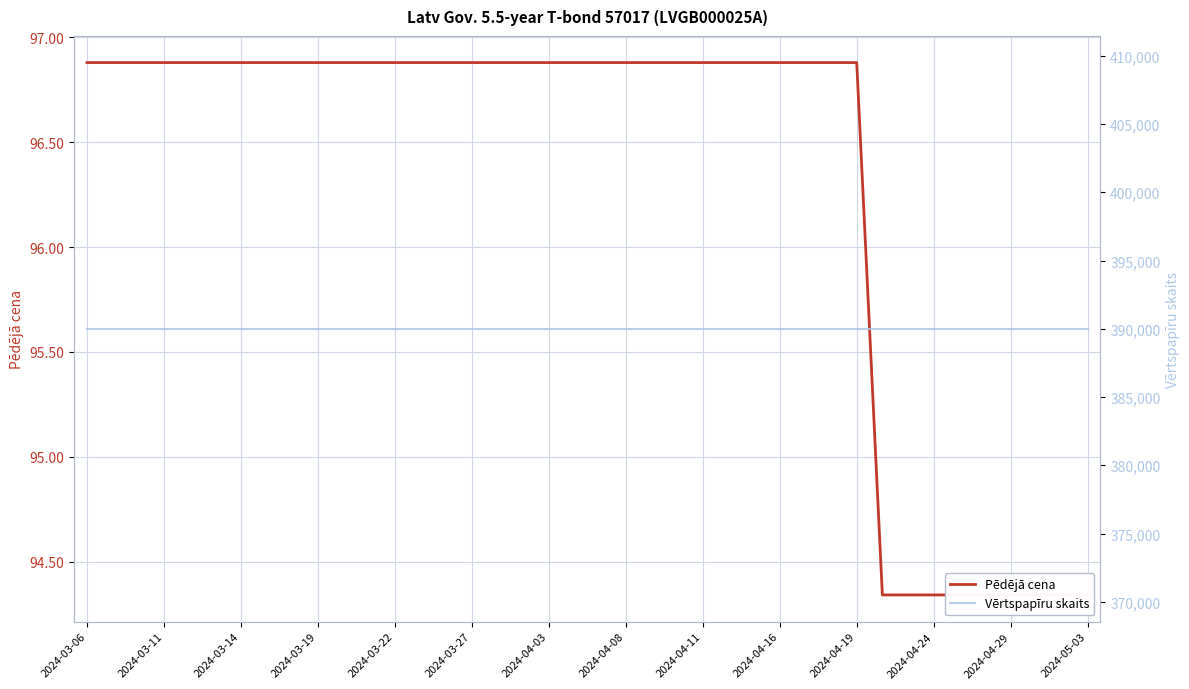

What are all the series names shown in the legend?

Pēdējā cena, Vērtspapīru skaits